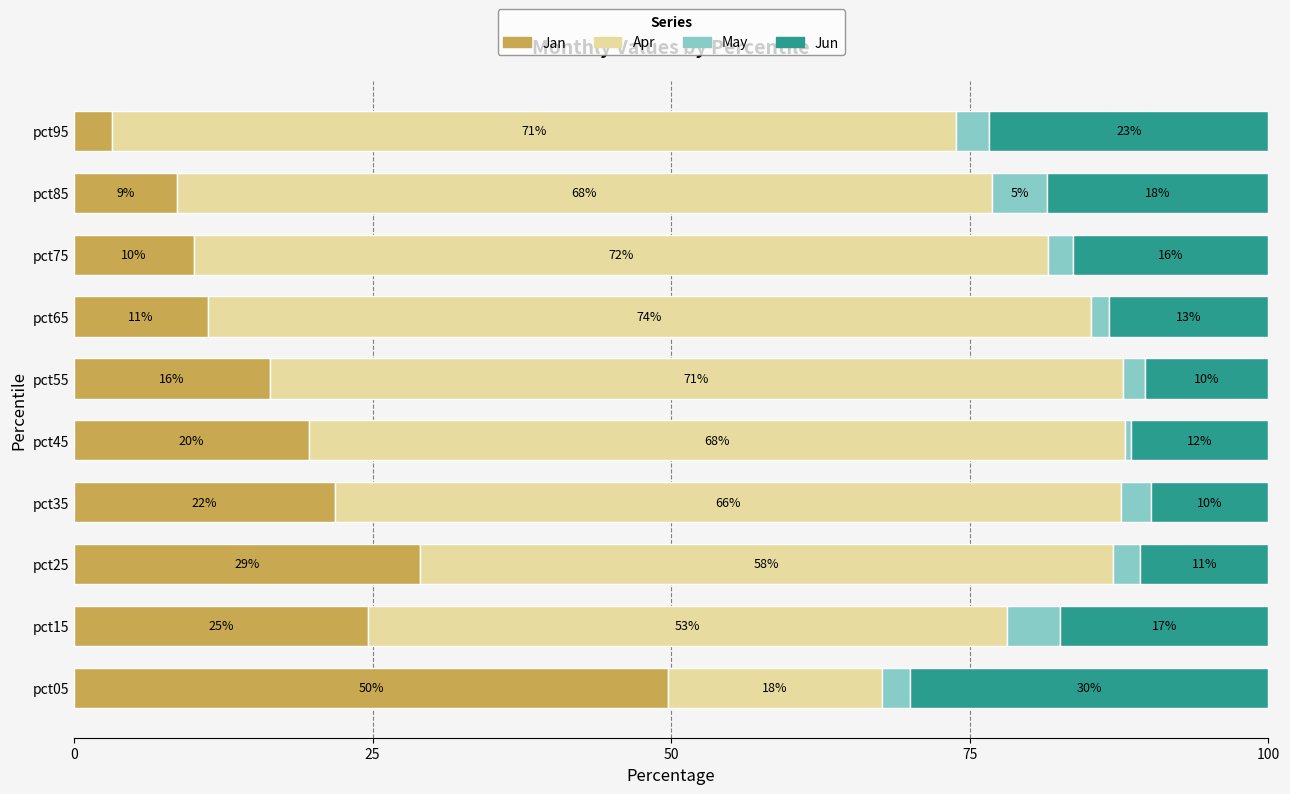

What are all the series names shown in the legend?

Jan, Apr, May, Jun